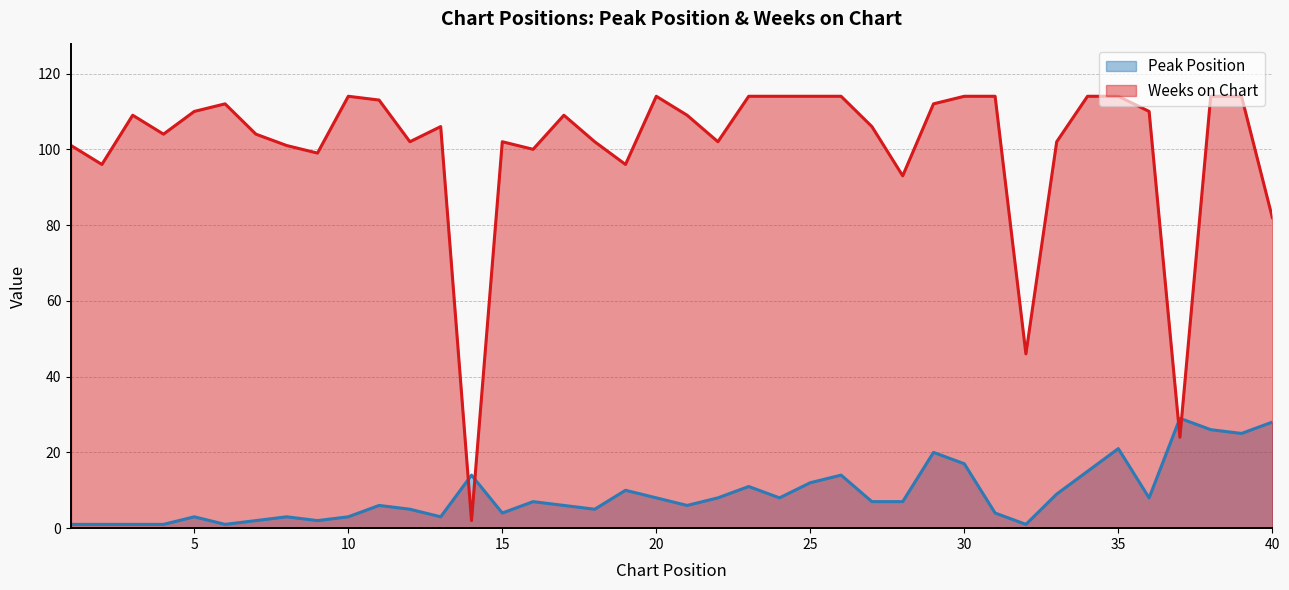

At which category is the sum across all series the highest?

38